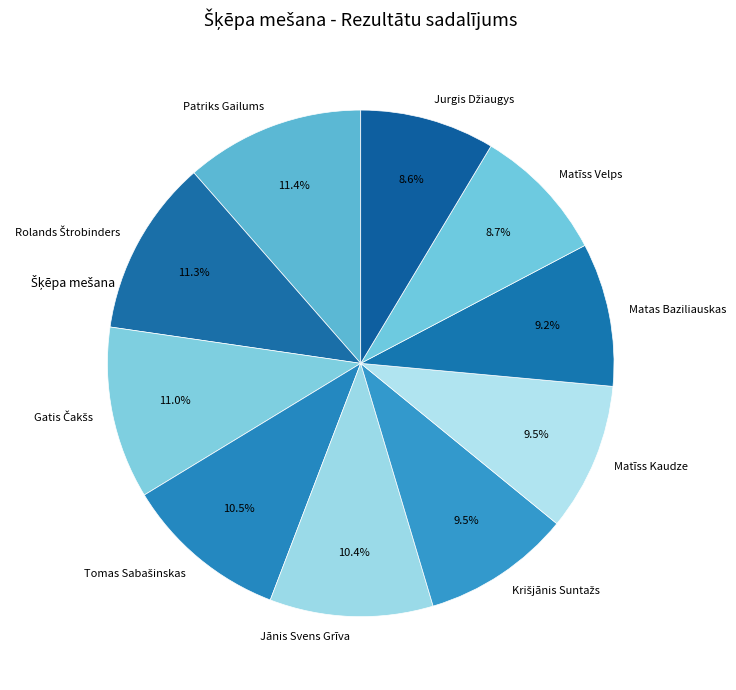

What is the ratio of the value at Patriks Gailums to the value at Matīss Kaudze?

1.2